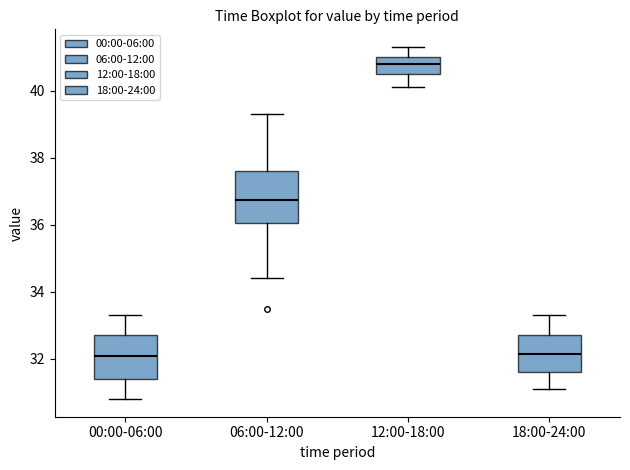

Where does the lower whisker of the box for 12:00-18:00 end on the y-axis? The values are not printed on the chart, so give them approximately, as read against the axis.

40.2